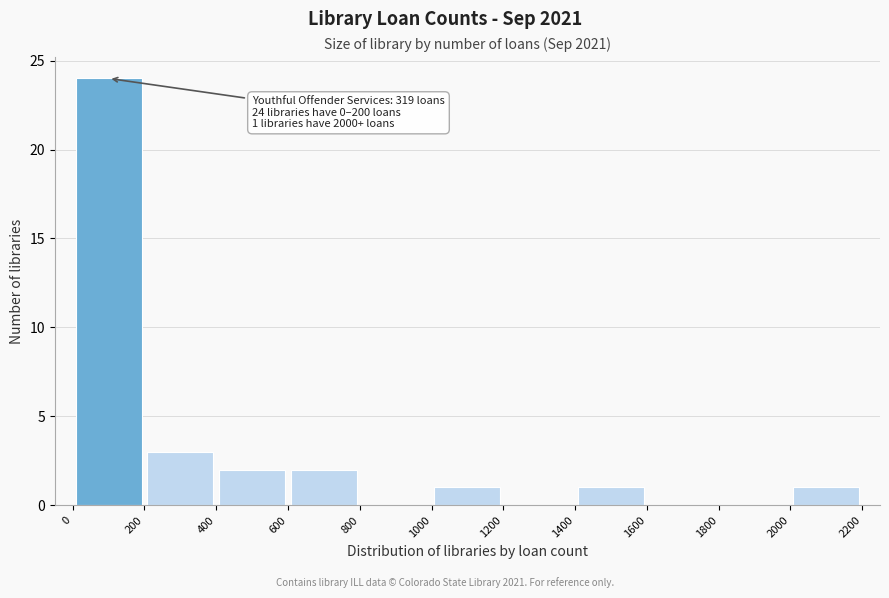

Which range on the x-axis has the tallest bar?

0 to 200